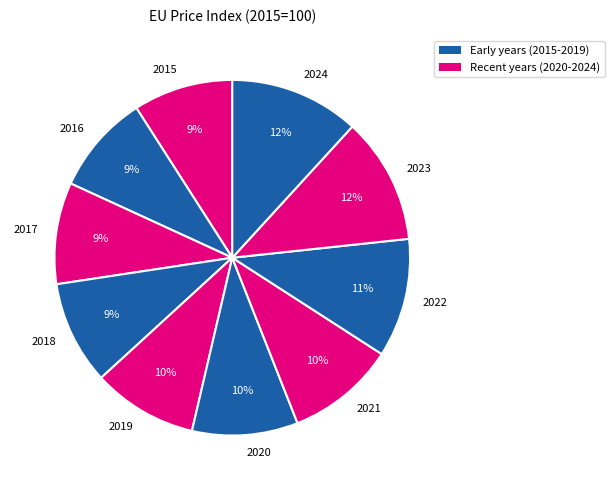

What is the ratio of the value at 2018 to the value at 2015?

1.0